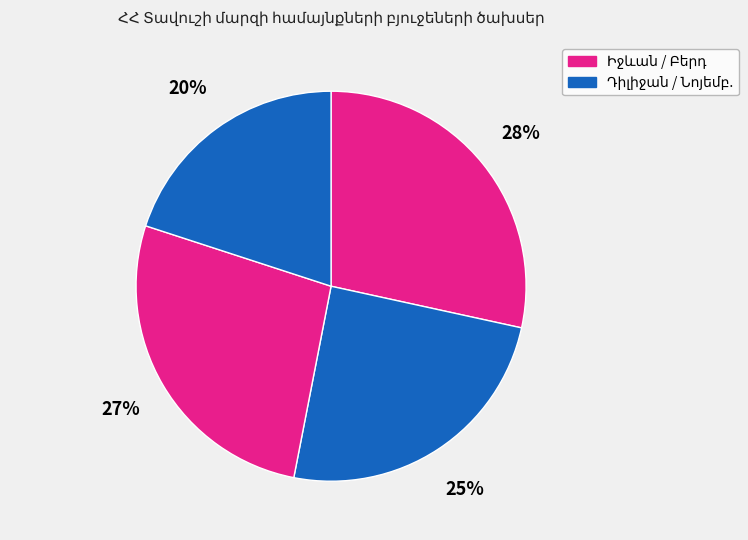

How many slices are in this pie chart?

4